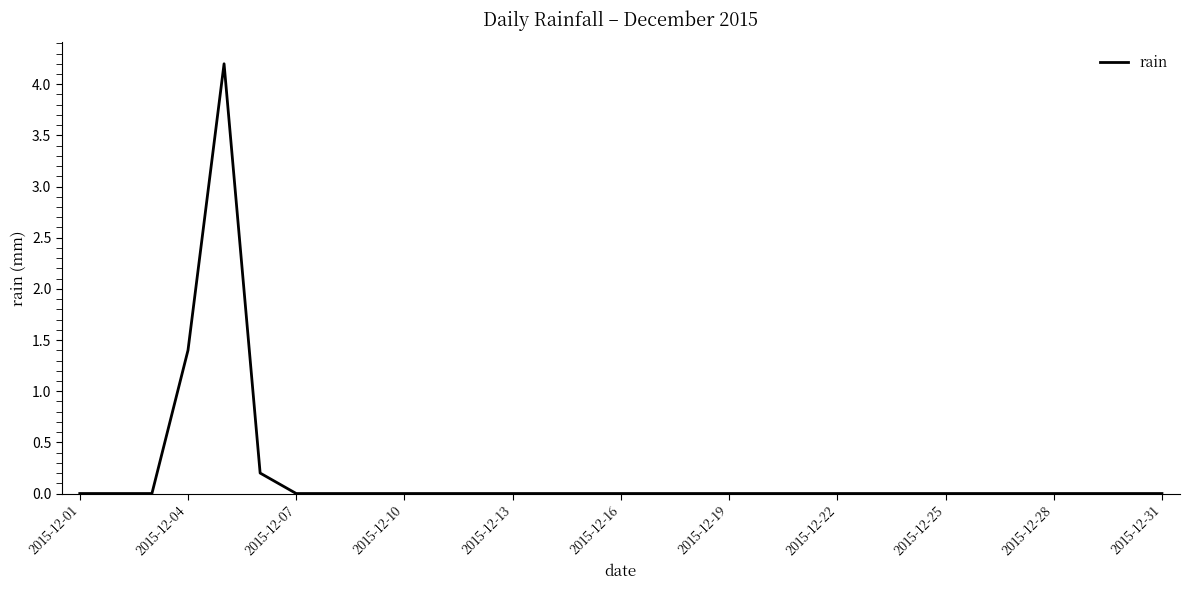

What is the difference between the maximum and minimum values?

4.2